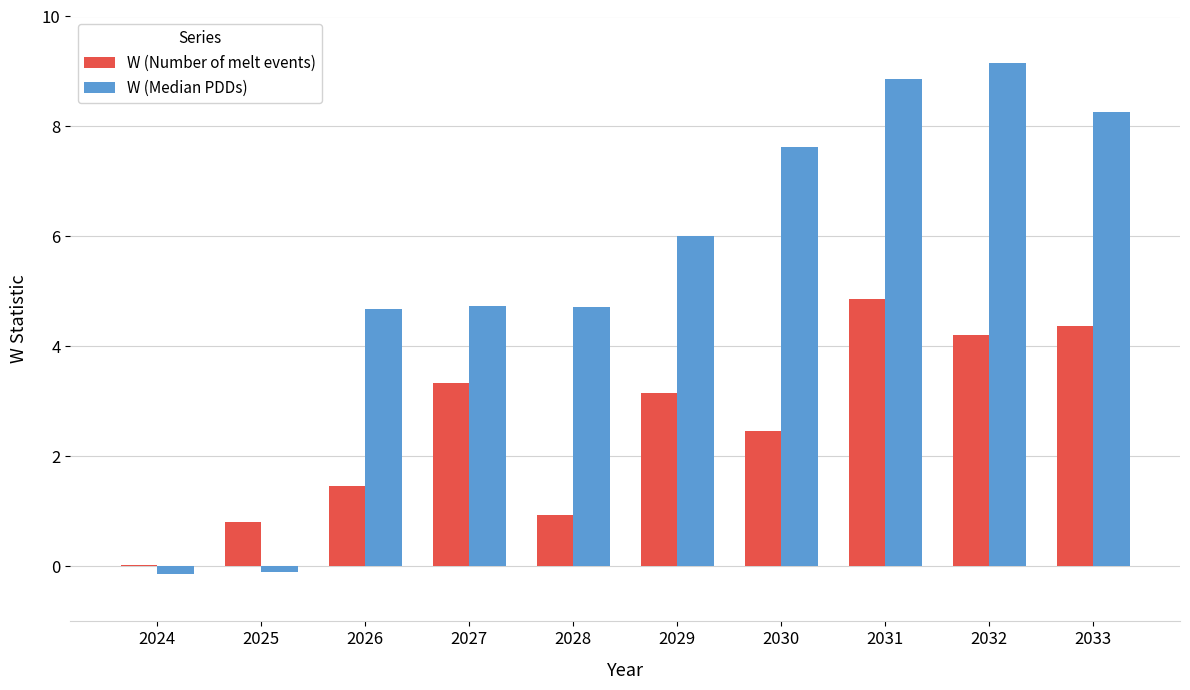

Which series changed the most between 2026 and 2027?

W (Number of melt events)